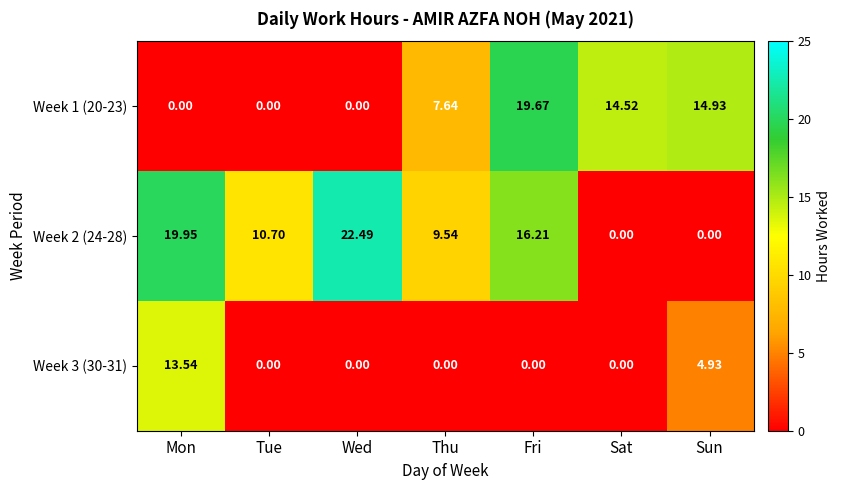

Is the value of Week 2 (24-28) at Mon greater than the value of Week 3 (30-31) at Wed?

Yes